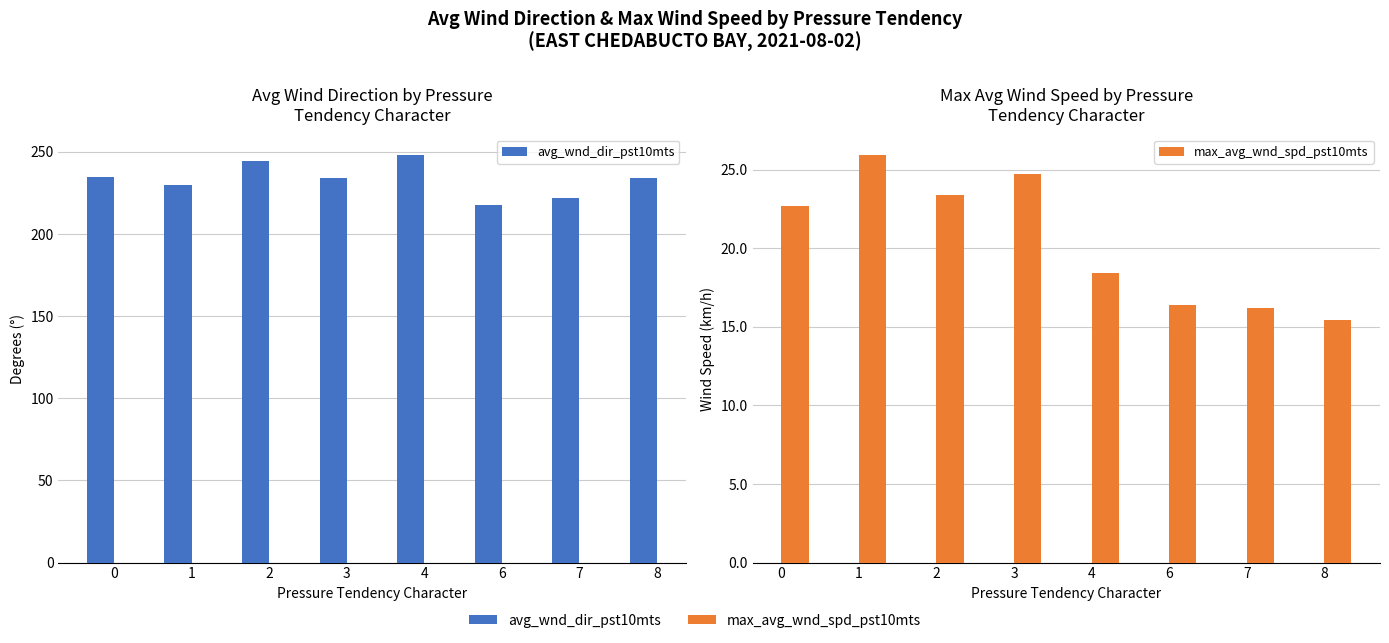

Is it true that max_avg_wnd_spd_pst10mts equals 15.7 at 2?

False